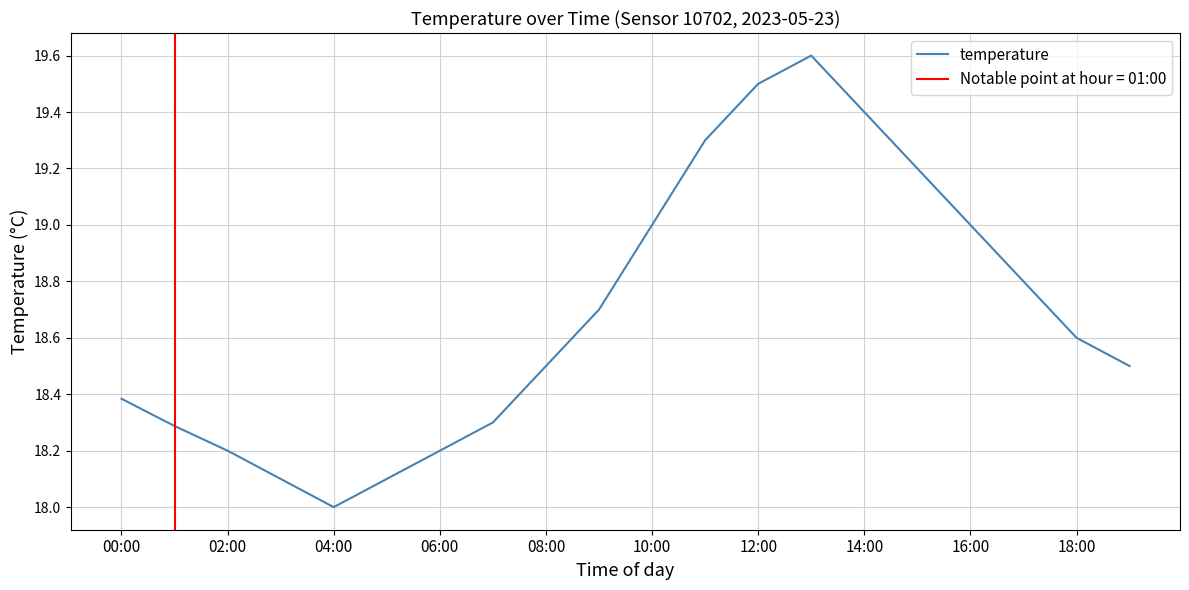

What is the highest value of the temperature series?

19.6